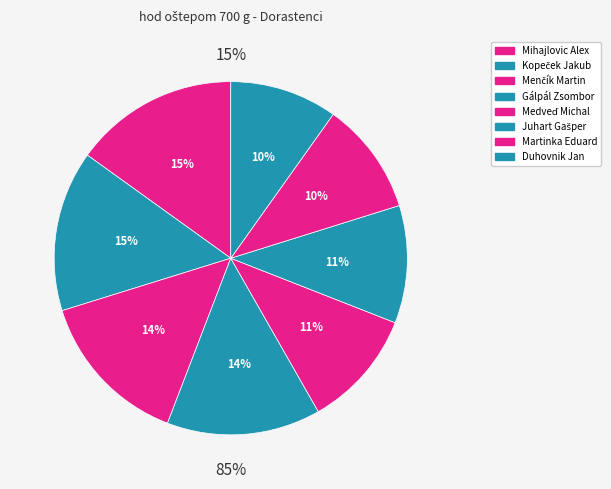

Which slice is the smallest?

Duhovnik Jan